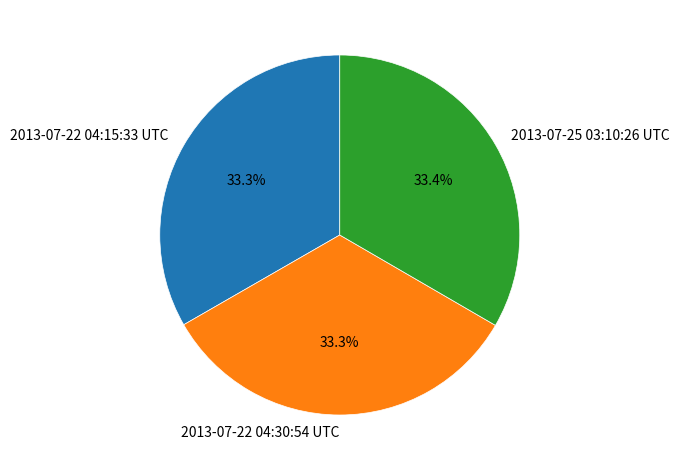

How many segments does this pie chart have?

3